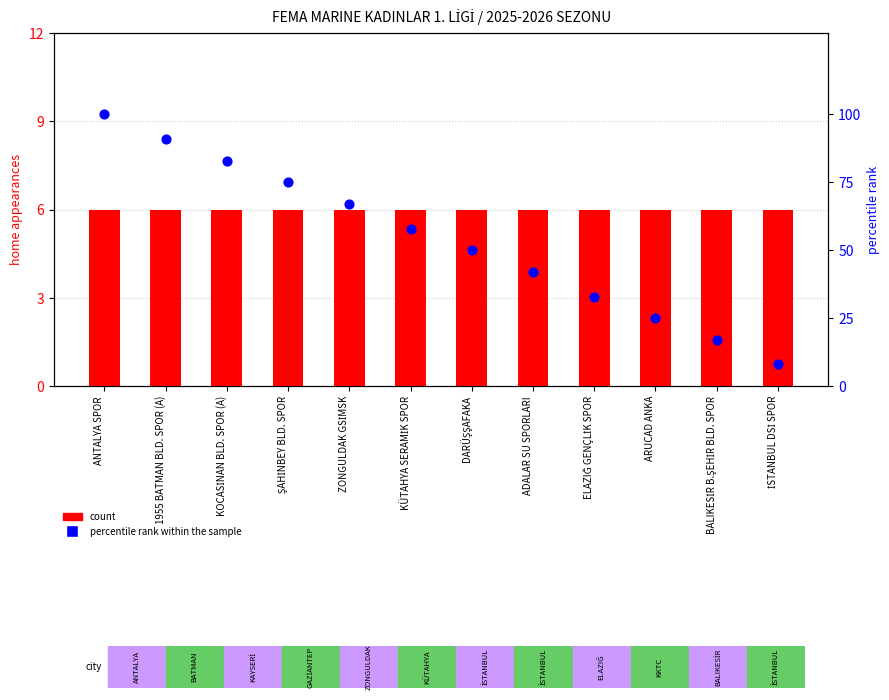

Which series contains the highest Y value?

percentile rank within the sample